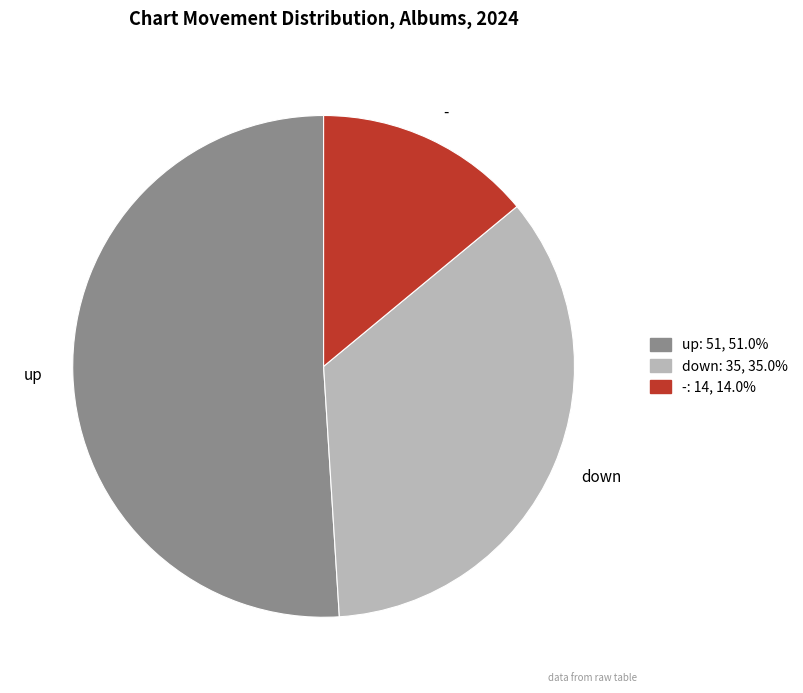

How many slices are in this pie chart?

3